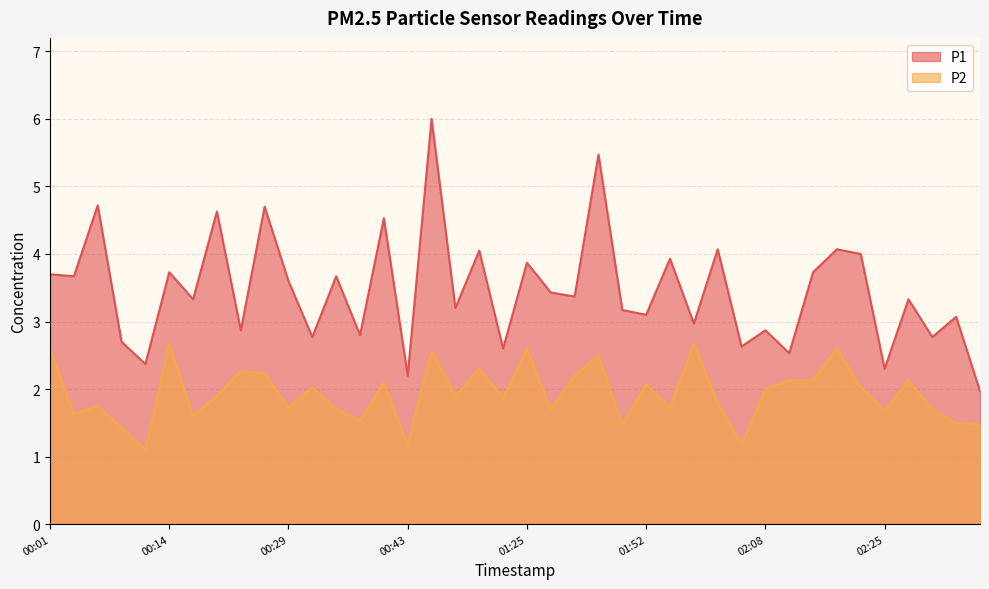

What is the highest value of the P2 series?

2.7